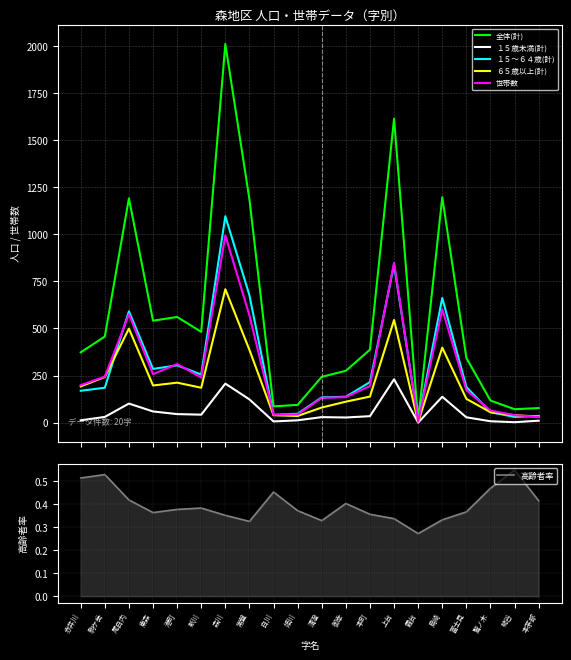

The value of 高齢者率 at 尾白内 is 0.1. True or false?

False